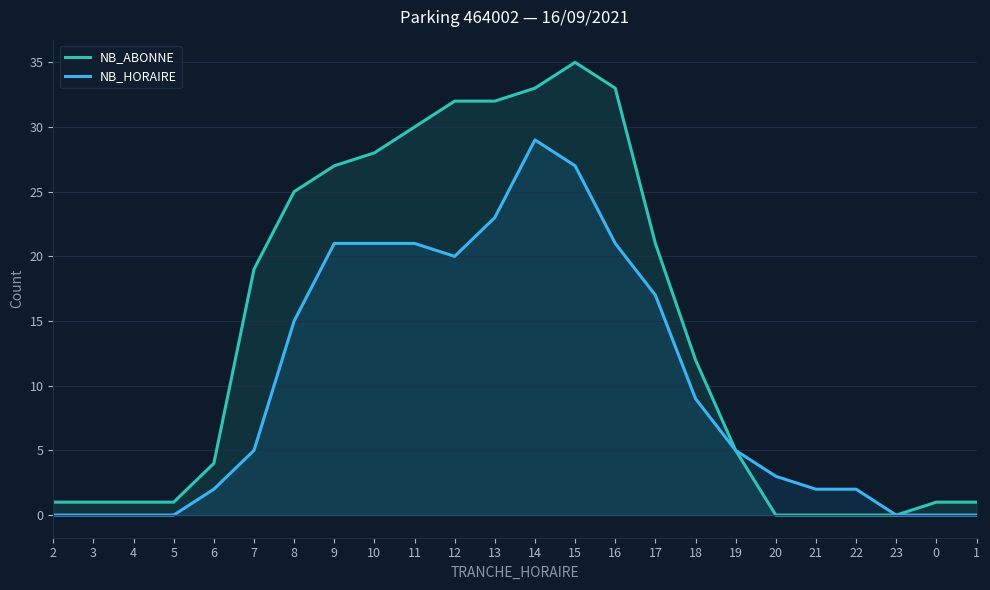

What is the sum of all NB_ABONNE values?

342